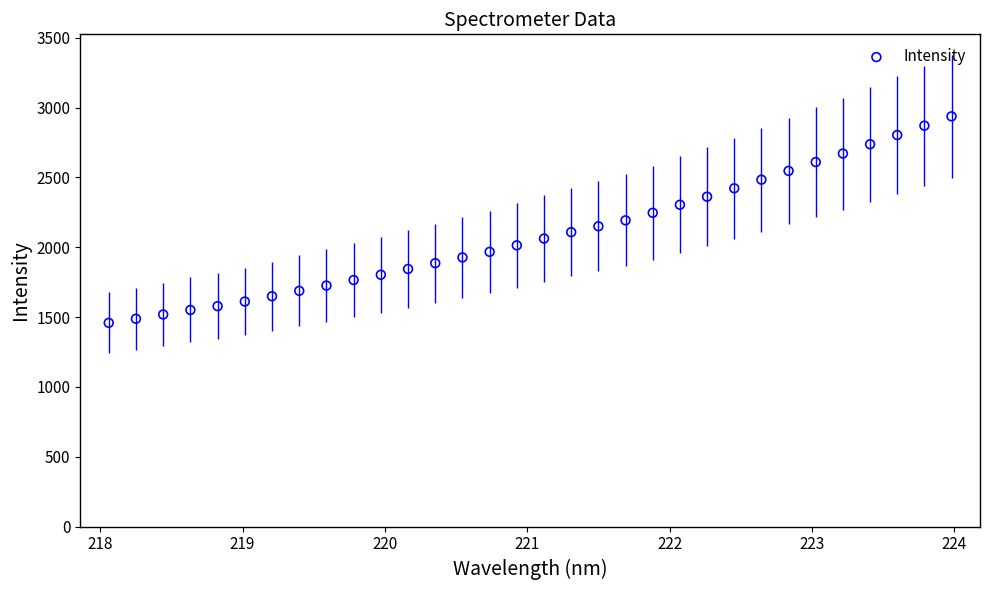

What is the range of X values (max minus min)?

5.9